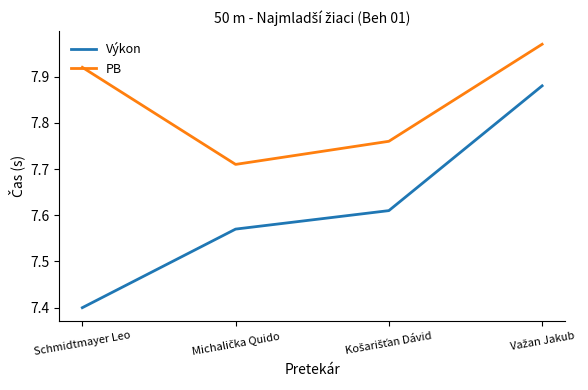

What position from the right is Schmidtmayer Leo?

4